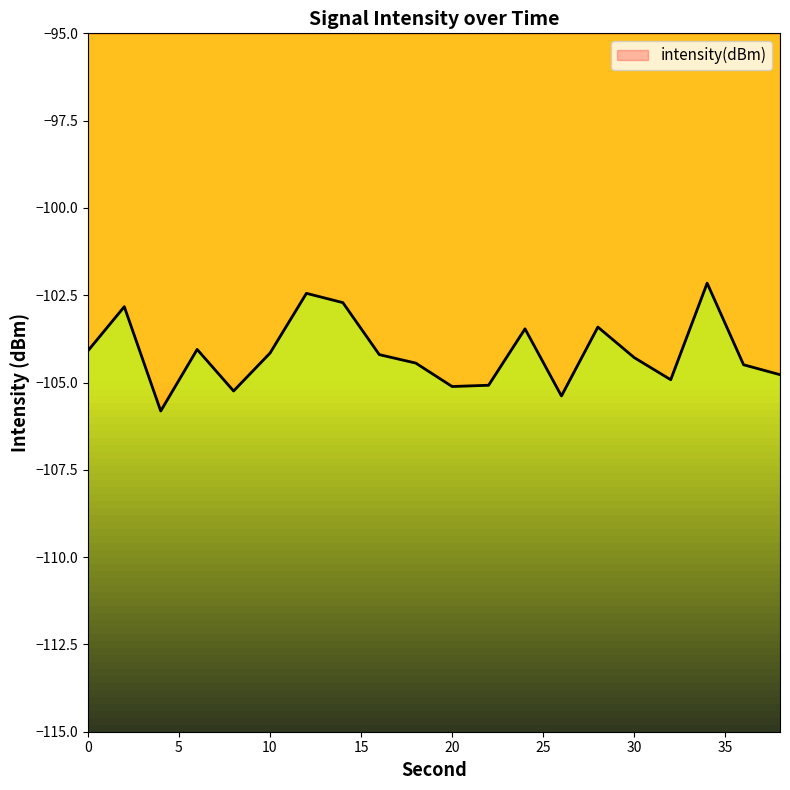

At which category does the chart reach its peak across all series?

34